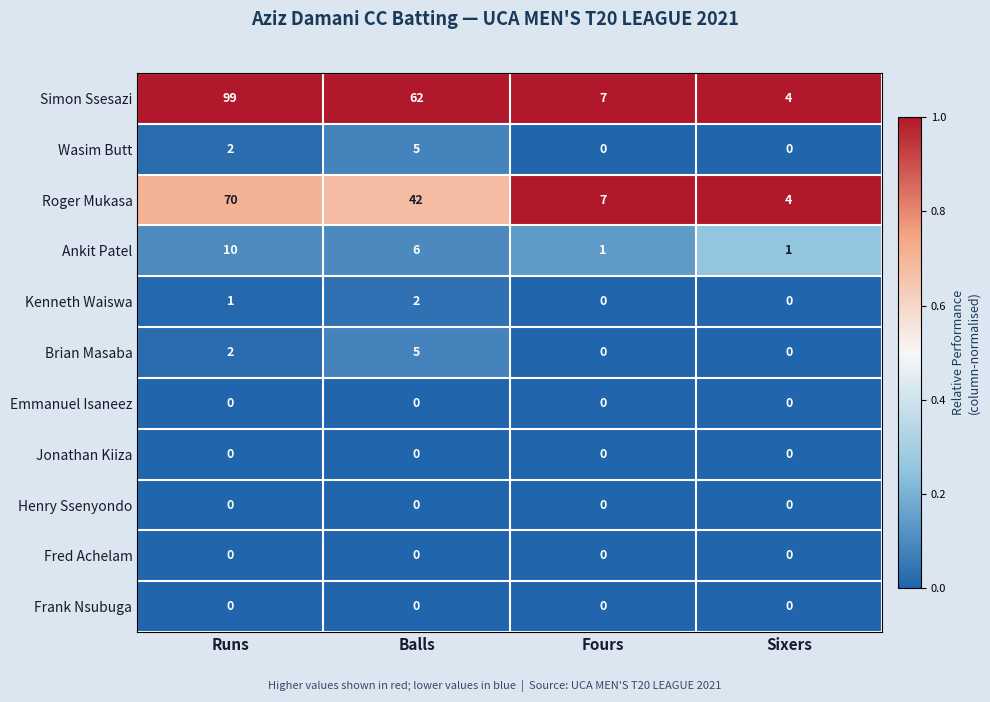

Which series has the largest range (max minus min)?

Simon Ssesazi